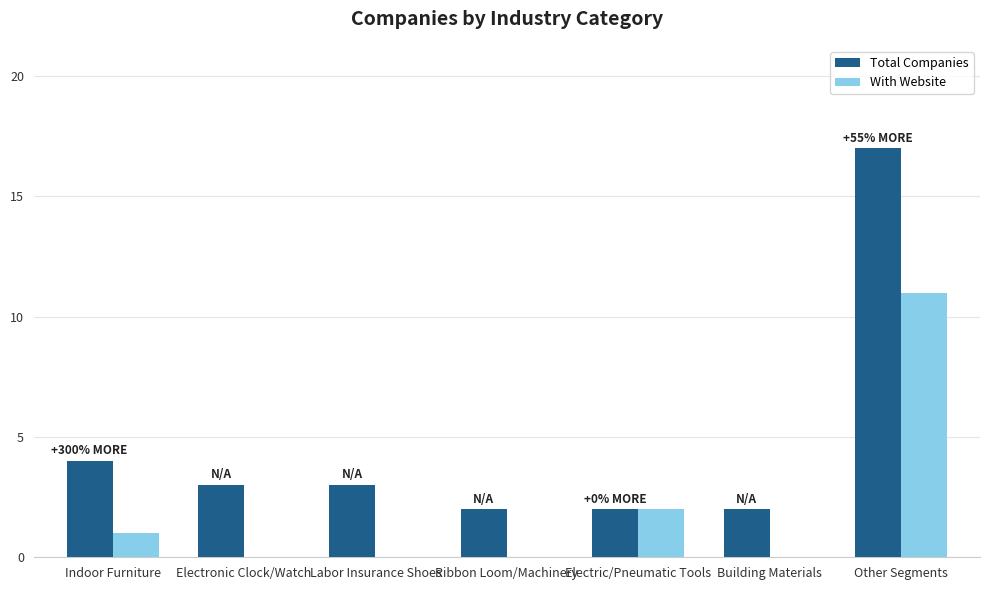

Reading left to right, transcribe all the data shown in this chart.

Total Companies: 4	3	3	2	2	2	17
With Website: 1	0	0	0	2	0	11